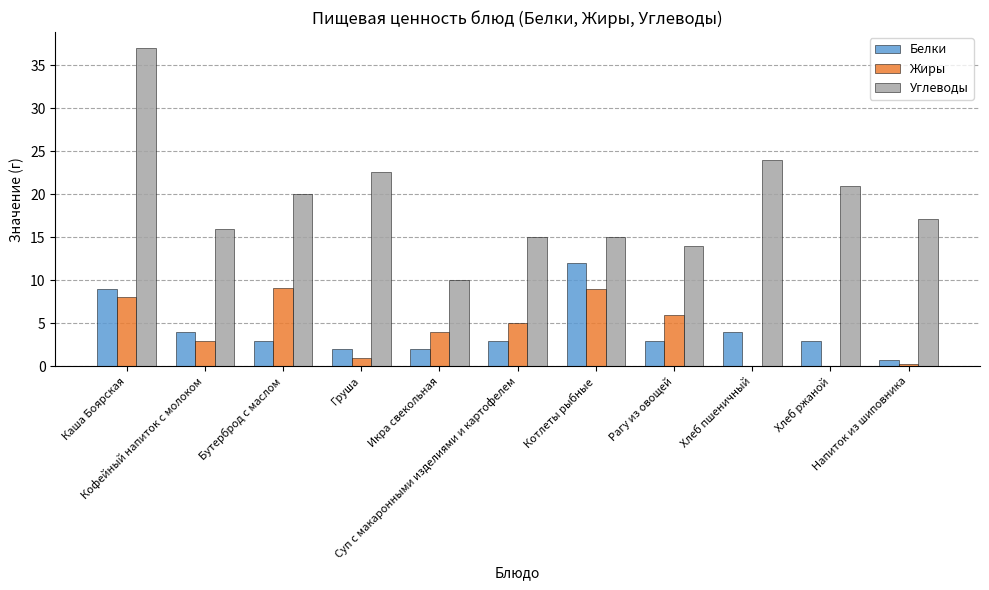

What is the maximum value shown in the chart?

37.0